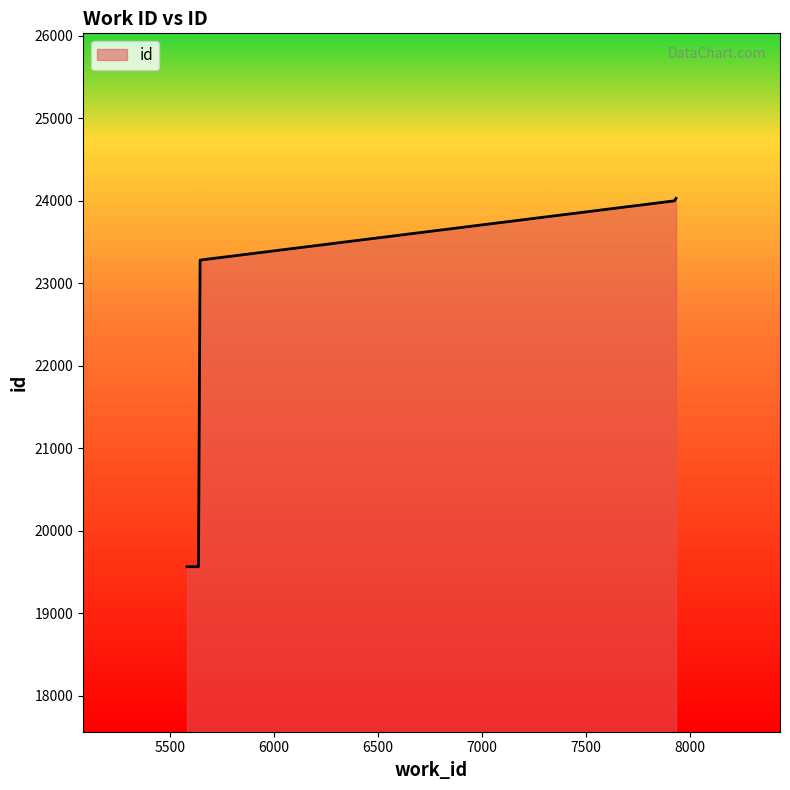

What is the smallest value displayed?

19565.0